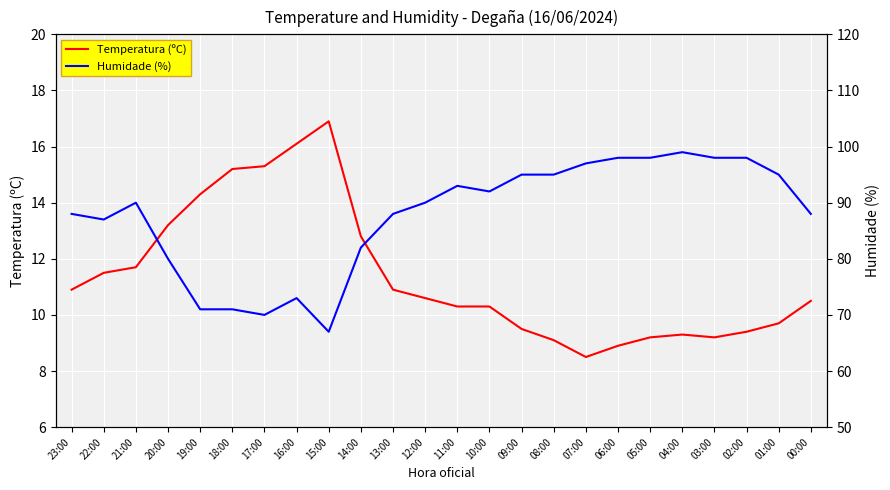

Between 23:00 and 12:00, which series saw the biggest shift?

Humidade (%)